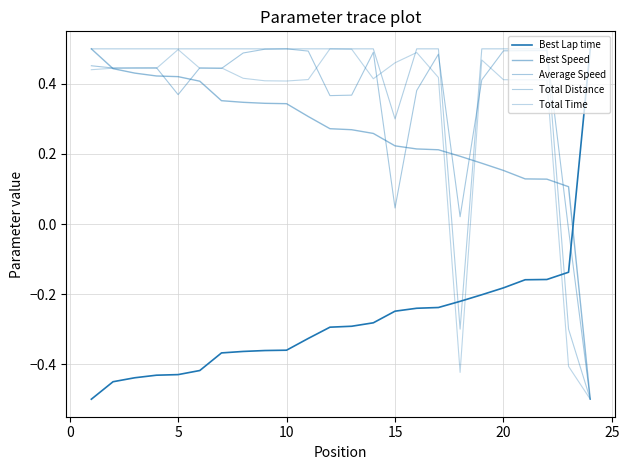

Reading right to left, what are all the values shown in this chart?

Best Lap time: 0.5	-0.1	-0.2	-0.2	-0.2	-0.2	-0.2	-0.2	-0.2	-0.2	-0.3	-0.3	-0.3	-0.3	-0.4	-0.4	-0.4	-0.4	-0.4	-0.4	-0.4	-0.4	-0.5	-0.5
Best Speed: -0.5	0.1	0.1	0.1	0.2	0.2	0.2	0.2	0.2	0.2	0.3	0.3	0.3	0.3	0.3	0.3	0.3	0.4	0.4	0.4	0.4	0.4	0.4	0.5
Average Speed: -0.5	-0.0	0.5	0.5	0.5	0.4	0.0	0.5	0.4	0.0	0.5	0.4	0.4	0.5	0.5	0.5	0.5	0.4	0.4	0.4	0.4	0.4	0.4	0.5
Total Distance: -0.5	-0.3	0.5	0.5	0.5	0.5	-0.3	0.5	0.5	0.3	0.5	0.5	0.5	0.5	0.5	0.5	0.5	0.5	0.5	0.5	0.5	0.5	0.5	0.5
Total Time: -0.5	-0.4	0.4	0.4	0.4	0.5	-0.4	0.4	0.5	0.5	0.4	0.5	0.5	0.4	0.4	0.4	0.4	0.4	0.4	0.5	0.4	0.4	0.4	0.4